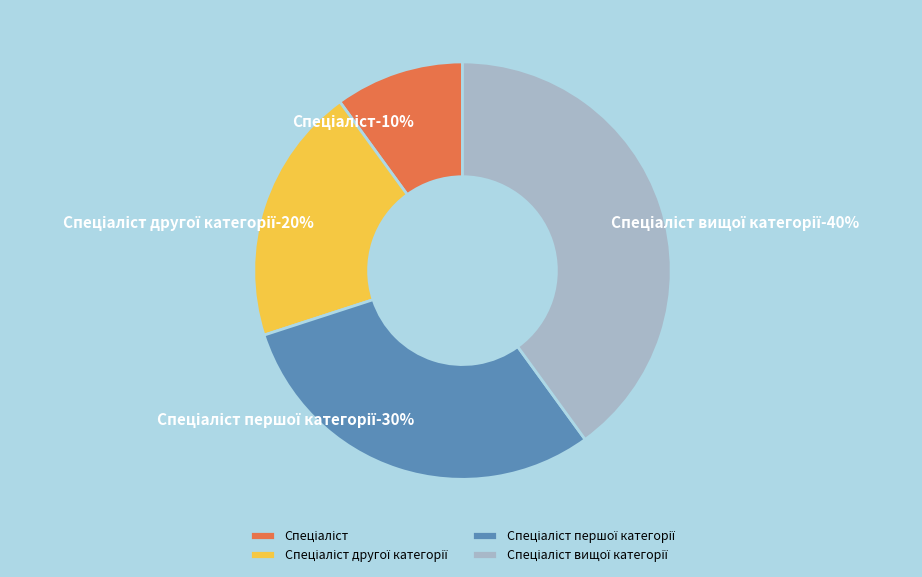

Does Спеціаліст вищої категорії represent more than half of the total?

No